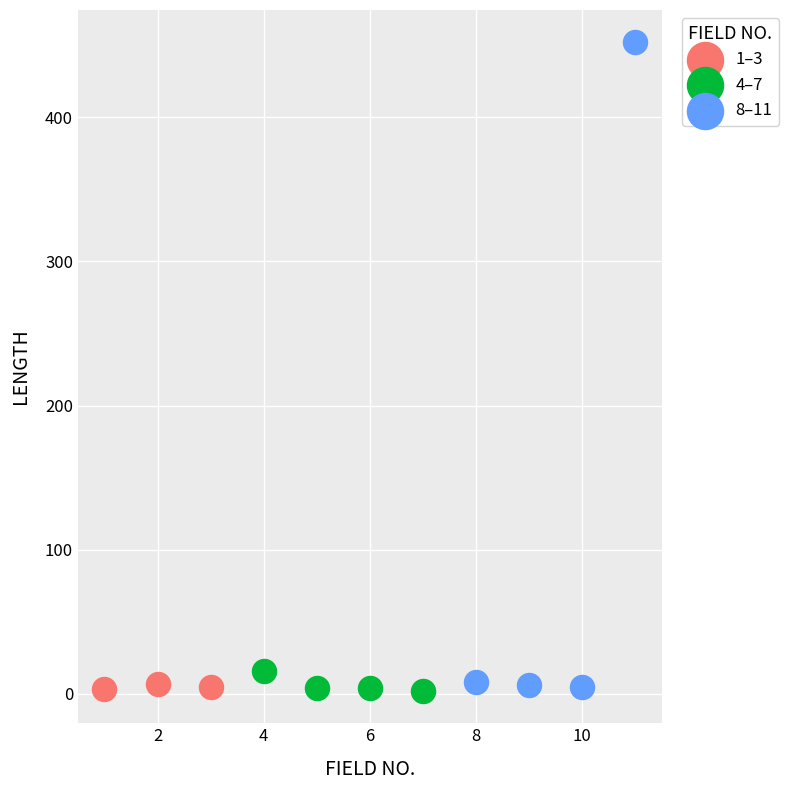

Which series contains the highest Y value?

8–11